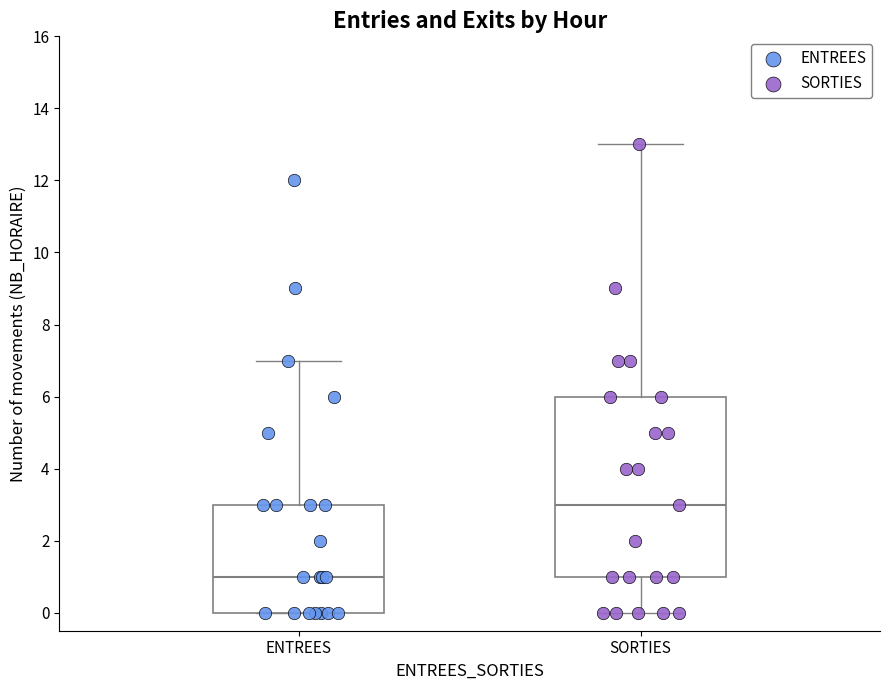

Which box has the lowest median line?

ENTREES